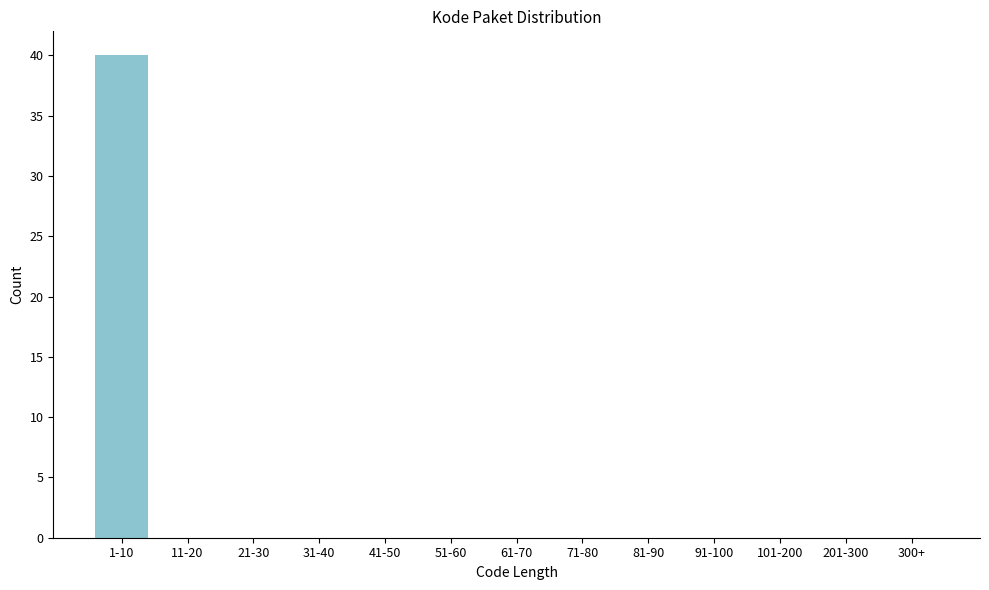

Is it true that the value at 201-300 is 25?

False